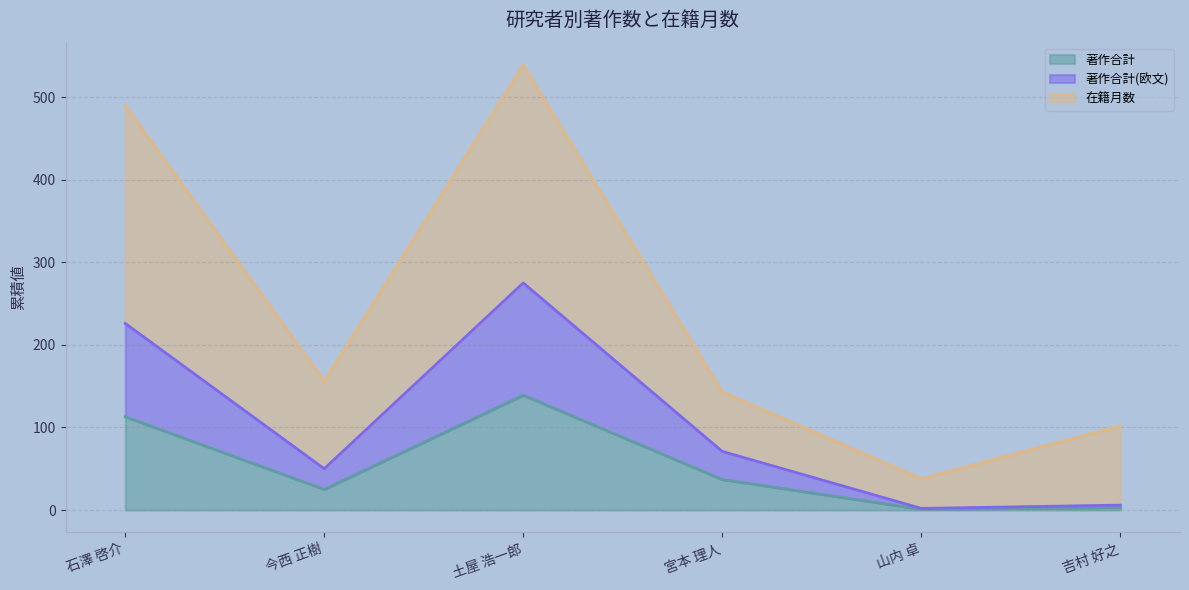

Where is the first local minimum for 在籍月数?

今西 正樹